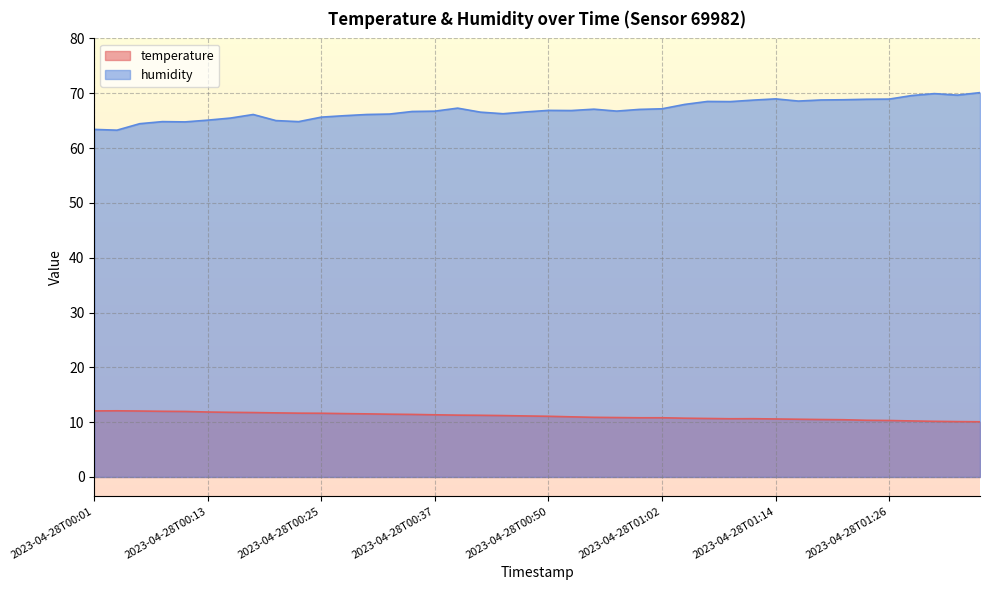

In humidity, how many points are higher than both neighbors (excluding endpoints)?

8